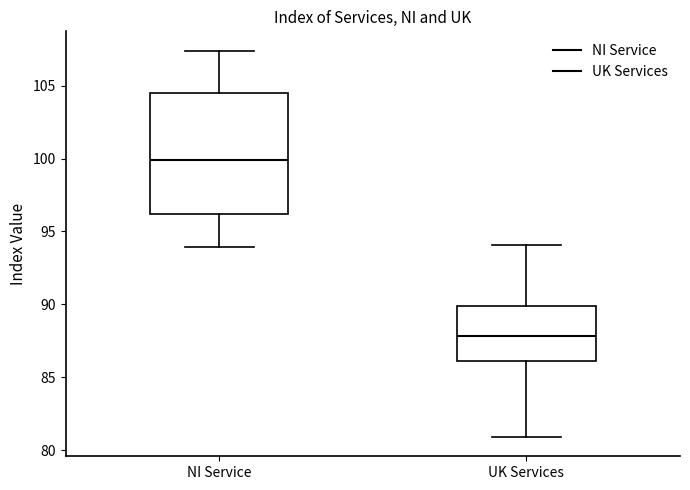

Which box is the tallest, from its lower edge to its upper edge?

NI Service